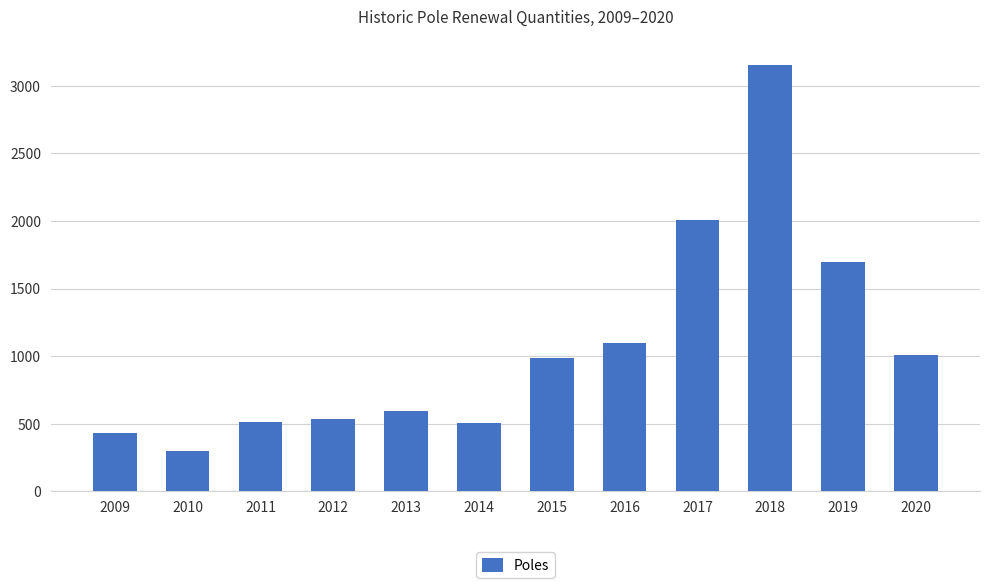

What is the ratio of the value at 2013 to the value at 2020?

0.6